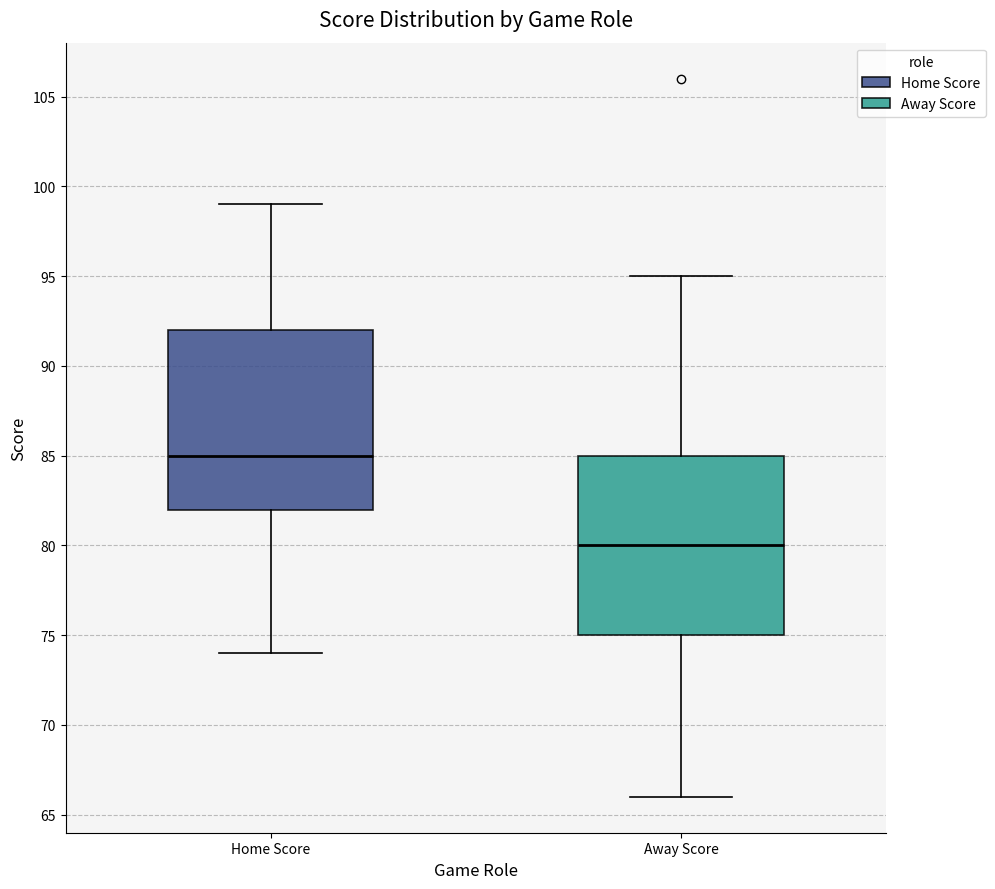

Which box has the lowest median line?

Away Score